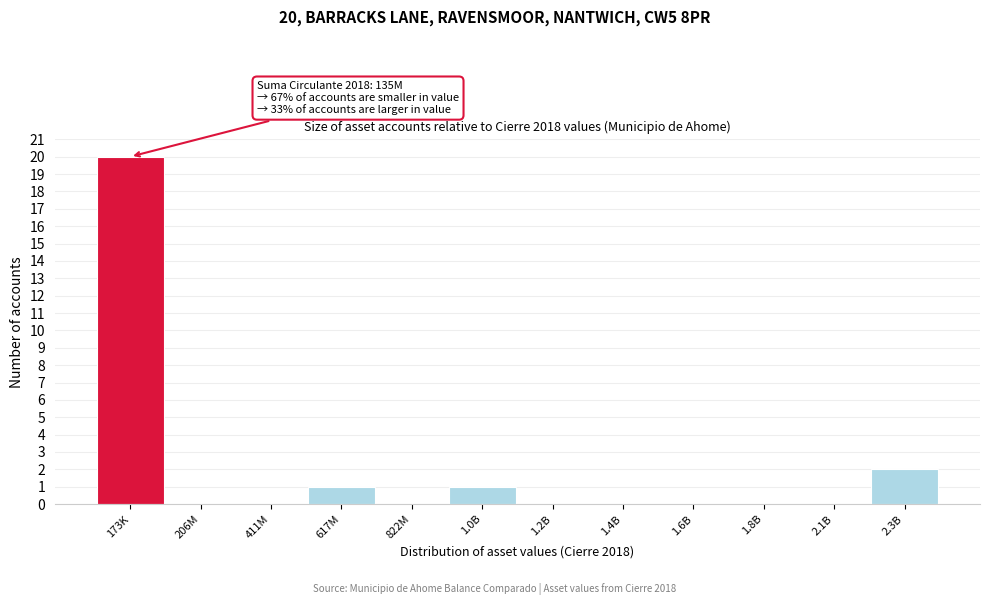

Reading right to left, what are all the values shown in this chart?

2.3B=2	2.1B=0	1.8B=0	1.6B=0	1.4B=0	1.2B=0	1.0B=1	822M=0	617M=1	411M=0	206M=0	173K=20